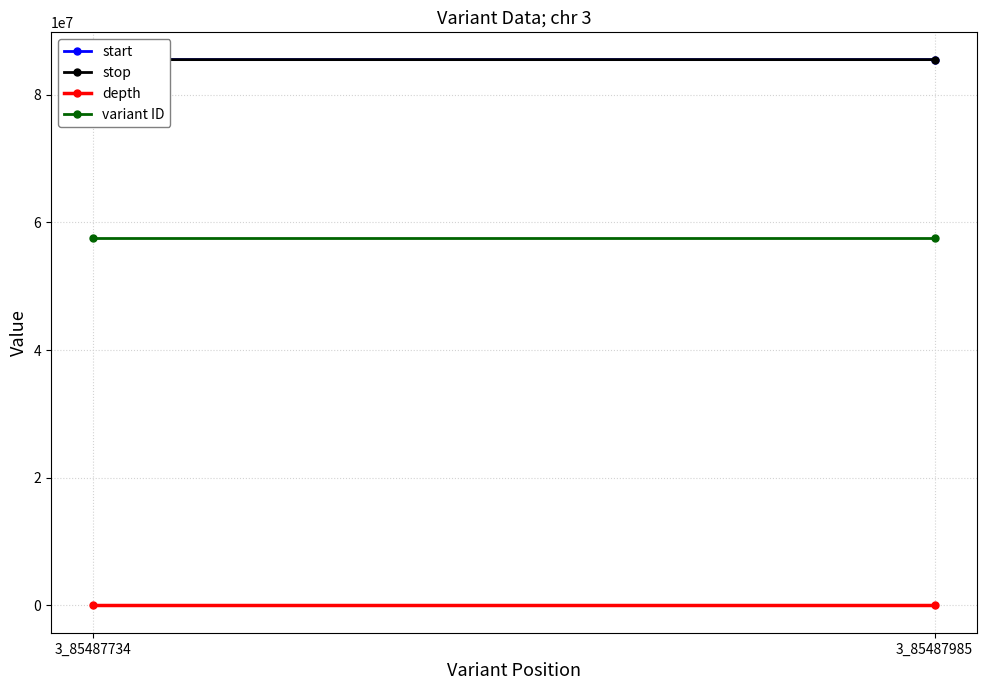

What are all the series names shown in the legend?

start, stop, depth, variant ID